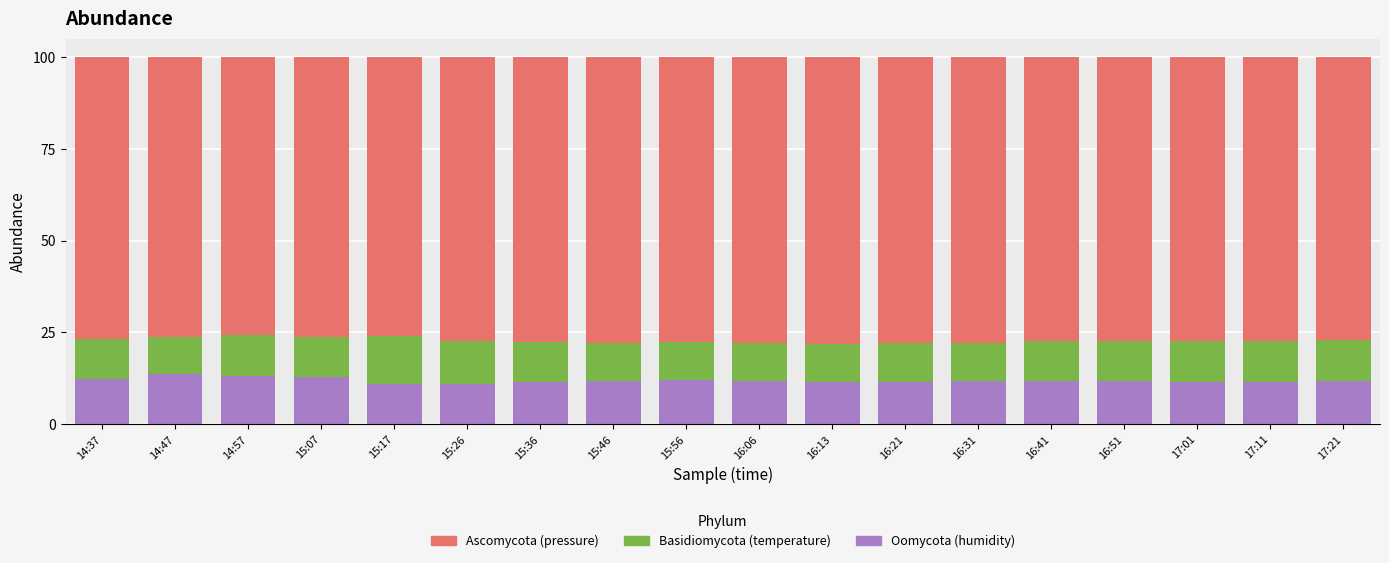

What is the total value across all series at 15:36?

100.0